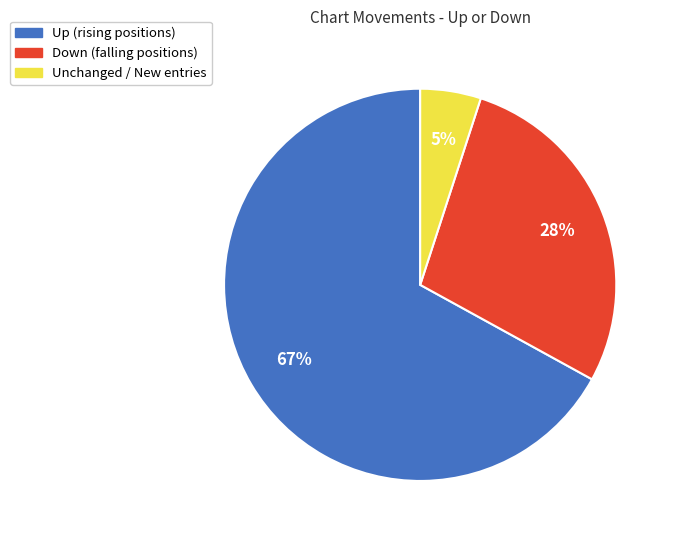

To the nearest percent, what is the difference between the largest and smallest slice percentages?

62%